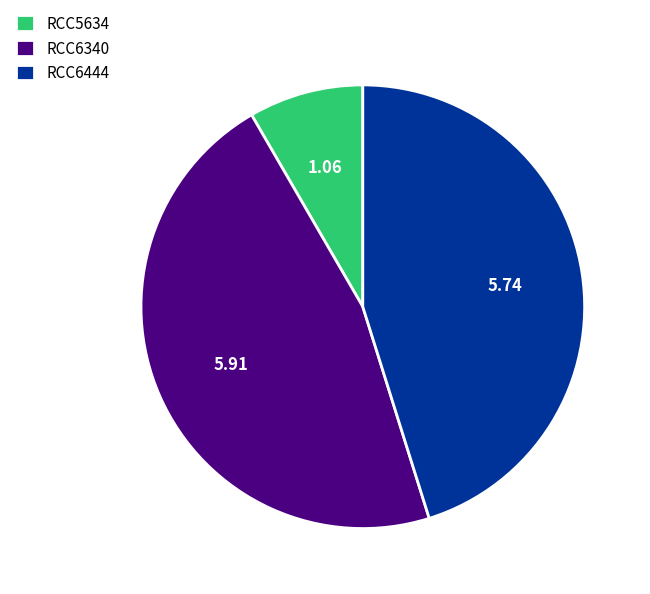

Rank the categories by value from highest to lowest.

RCC6340, RCC6444, RCC5634